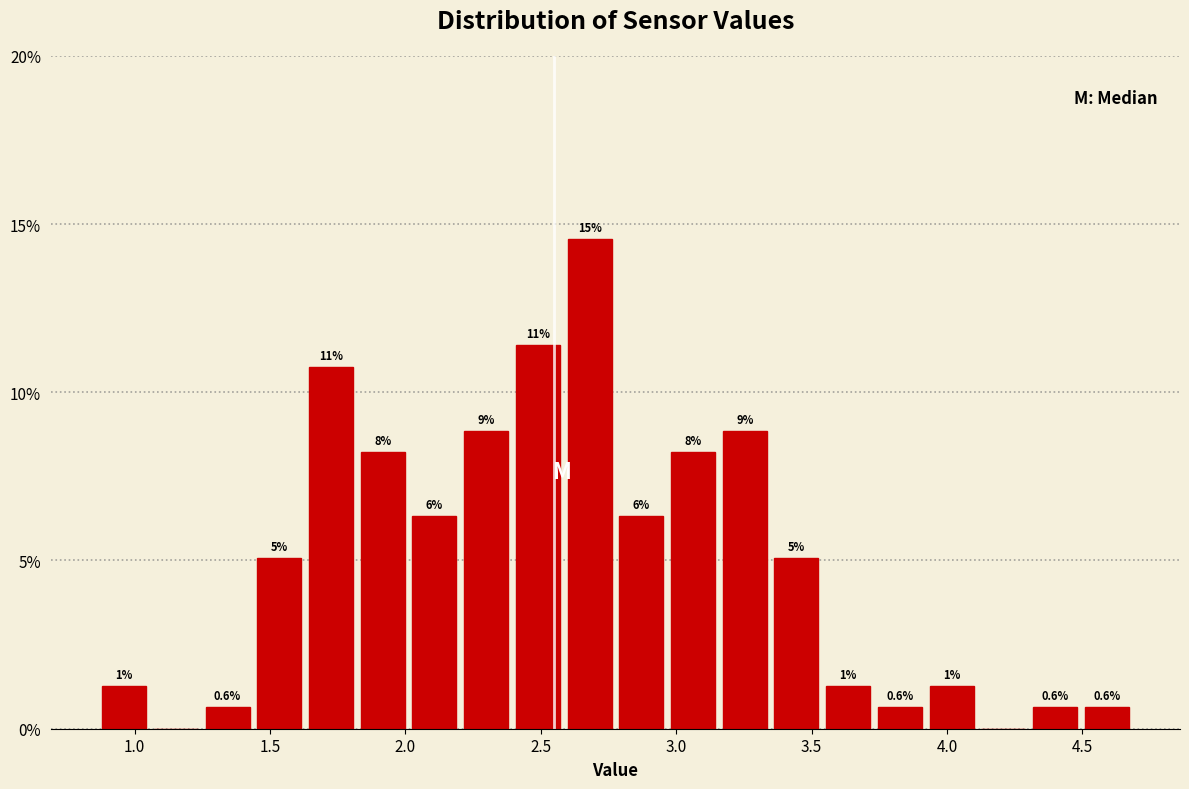

Read against the x-axis, roughly where is the centre of the tallest bar?

2.70